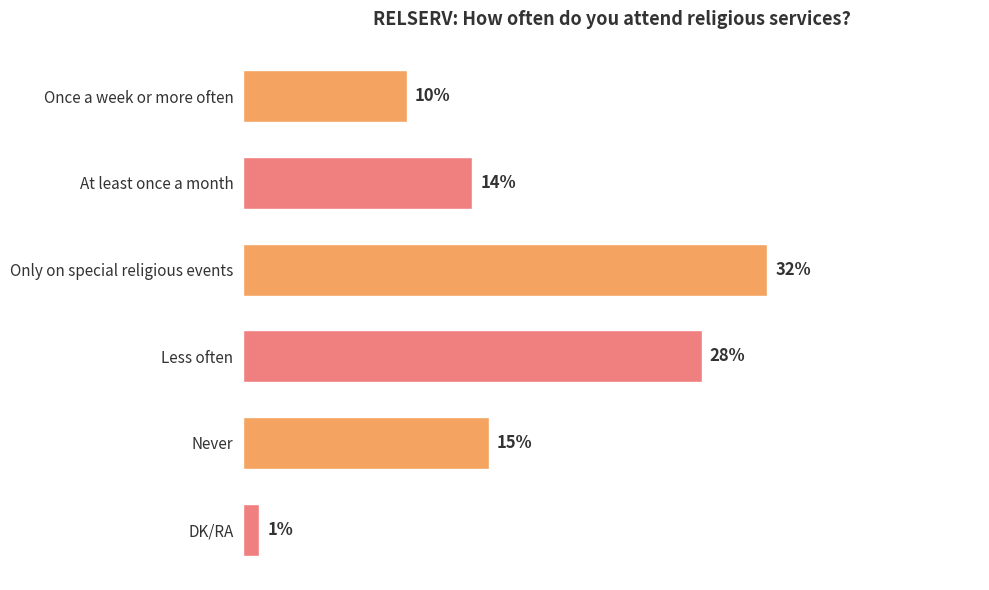

What is the label of the 5th bar from the bottom?

At least once a month